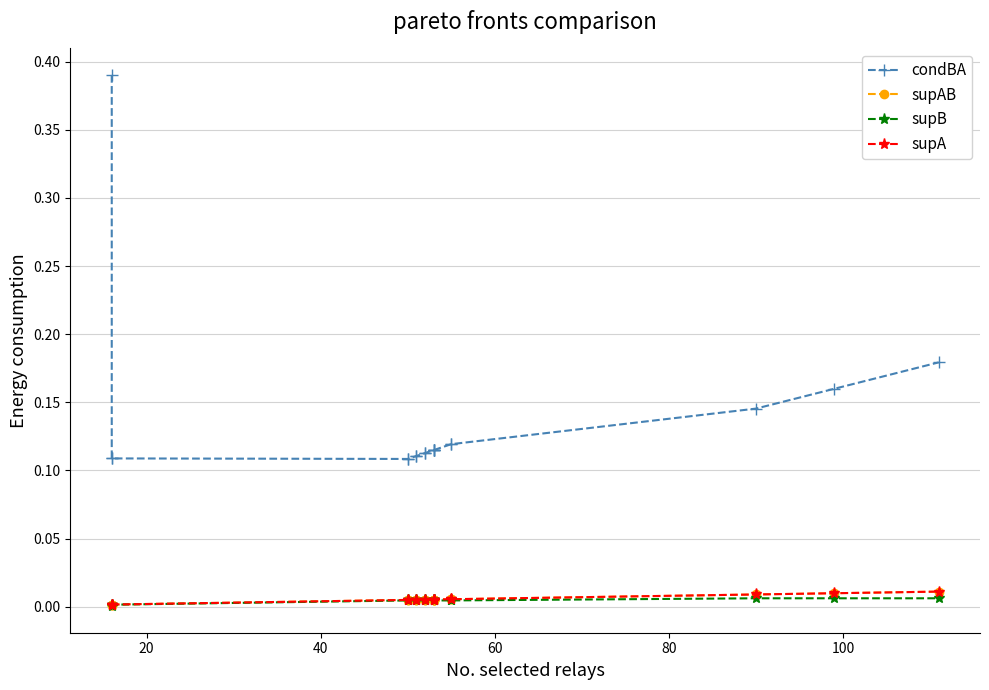

How many distinct data groups are displayed?

4